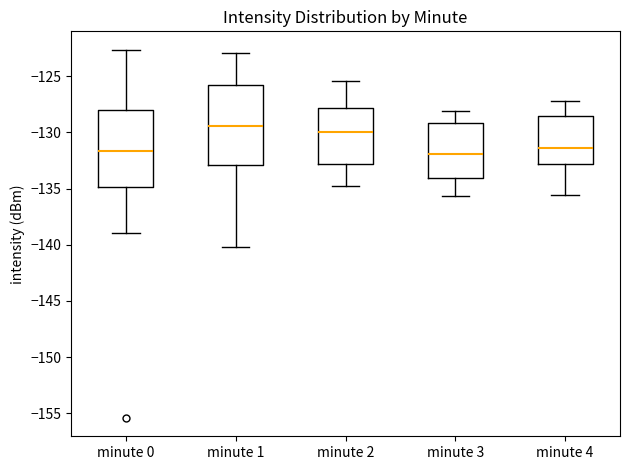

Which box's median line is the highest?

minute 1